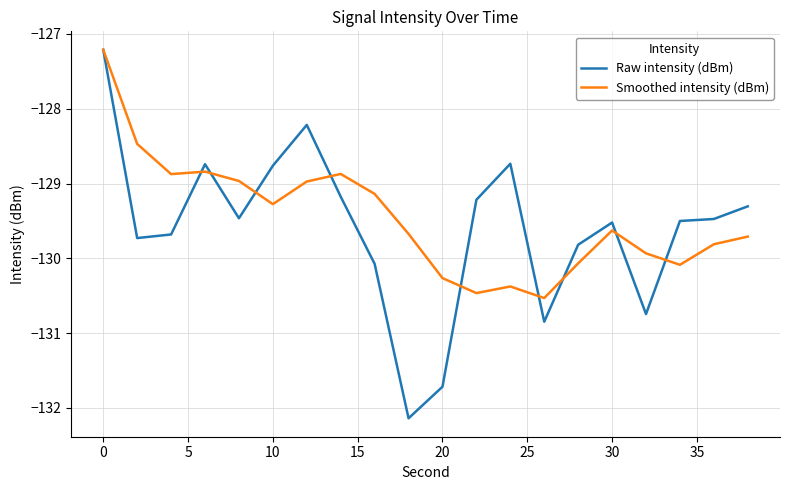

Which series has the widest spread of values?

Raw intensity (dBm)